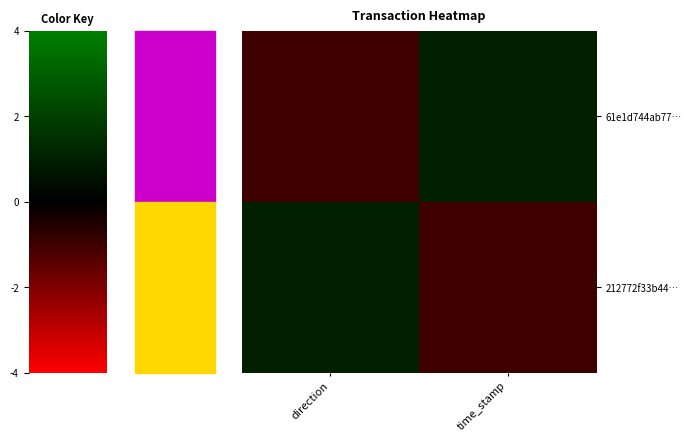

Reading left to right, transcribe all the data shown in this chart.

61e1d744ab77…: direction=-1	time_stamp=1
212772f33b44…: direction=1	time_stamp=-1